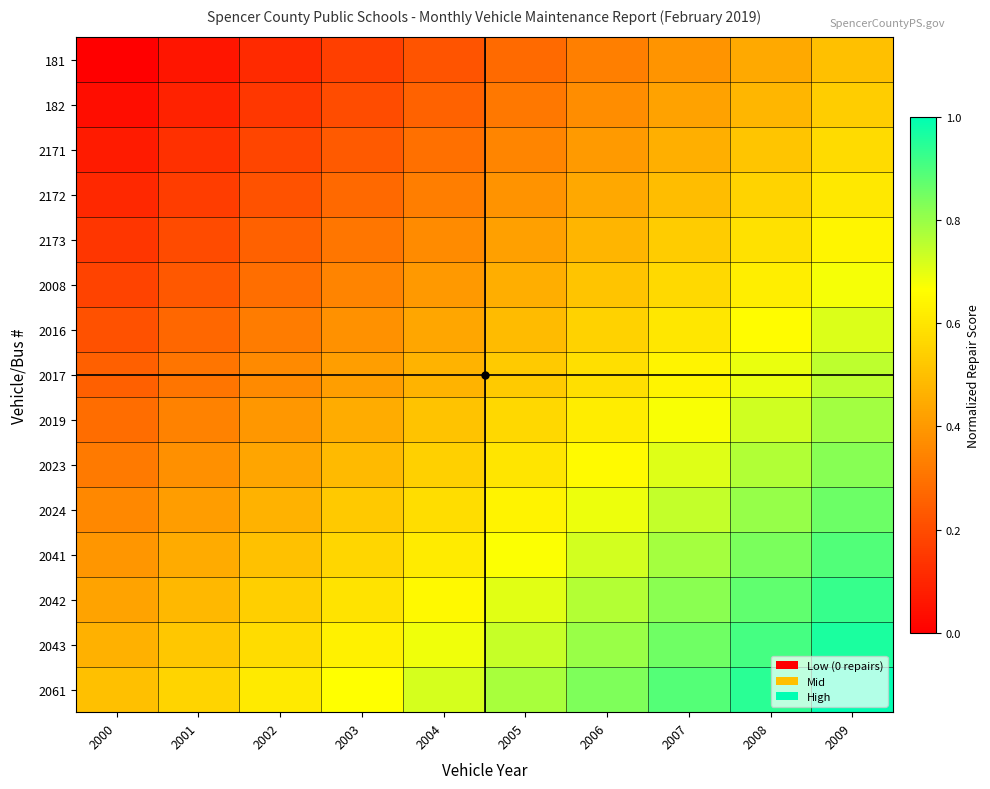

Reading left to right, list all the values displayed in this chart.

181: 2000=0.0	2001=0.1	2002=0.1	2003=0.2	2004=0.2	2005=0.3	2006=0.3	2007=0.4	2008=0.4	2009=0.5
182: 2000=0.0	2001=0.1	2002=0.1	2003=0.2	2004=0.3	2005=0.3	2006=0.4	2007=0.4	2008=0.5	2009=0.5
2171: 2000=0.1	2001=0.1	2002=0.2	2003=0.2	2004=0.3	2005=0.3	2006=0.4	2007=0.5	2008=0.5	2009=0.6
2172: 2000=0.1	2001=0.2	2002=0.2	2003=0.3	2004=0.3	2005=0.4	2006=0.4	2007=0.5	2008=0.6	2009=0.6
2173: 2000=0.1	2001=0.2	2002=0.3	2003=0.3	2004=0.4	2005=0.4	2006=0.5	2007=0.5	2008=0.6	2009=0.6
2008: 2000=0.2	2001=0.2	2002=0.3	2003=0.3	2004=0.4	2005=0.5	2006=0.5	2007=0.6	2008=0.6	2009=0.7
2016: 2000=0.2	2001=0.3	2002=0.3	2003=0.4	2004=0.4	2005=0.5	2006=0.5	2007=0.6	2008=0.7	2009=0.7
2017: 2000=0.2	2001=0.3	2002=0.4	2003=0.4	2004=0.5	2005=0.5	2006=0.6	2007=0.6	2008=0.7	2009=0.8
2019: 2000=0.3	2001=0.3	2002=0.4	2003=0.5	2004=0.5	2005=0.6	2006=0.6	2007=0.7	2008=0.7	2009=0.8
2023: 2000=0.3	2001=0.4	2002=0.4	2003=0.5	2004=0.5	2005=0.6	2006=0.7	2007=0.7	2008=0.8	2009=0.8
2024: 2000=0.4	2001=0.4	2002=0.5	2003=0.5	2004=0.6	2005=0.6	2006=0.7	2007=0.7	2008=0.8	2009=0.9
2041: 2000=0.4	2001=0.4	2002=0.5	2003=0.6	2004=0.6	2005=0.7	2006=0.7	2007=0.8	2008=0.8	2009=0.9
2042: 2000=0.4	2001=0.5	2002=0.5	2003=0.6	2004=0.7	2005=0.7	2006=0.8	2007=0.8	2008=0.9	2009=0.9
2043: 2000=0.5	2001=0.5	2002=0.6	2003=0.6	2004=0.7	2005=0.7	2006=0.8	2007=0.9	2008=0.9	2009=1.0
2061: 2000=0.5	2001=0.6	2002=0.6	2003=0.7	2004=0.7	2005=0.8	2006=0.8	2007=0.9	2008=0.9	2009=1.0